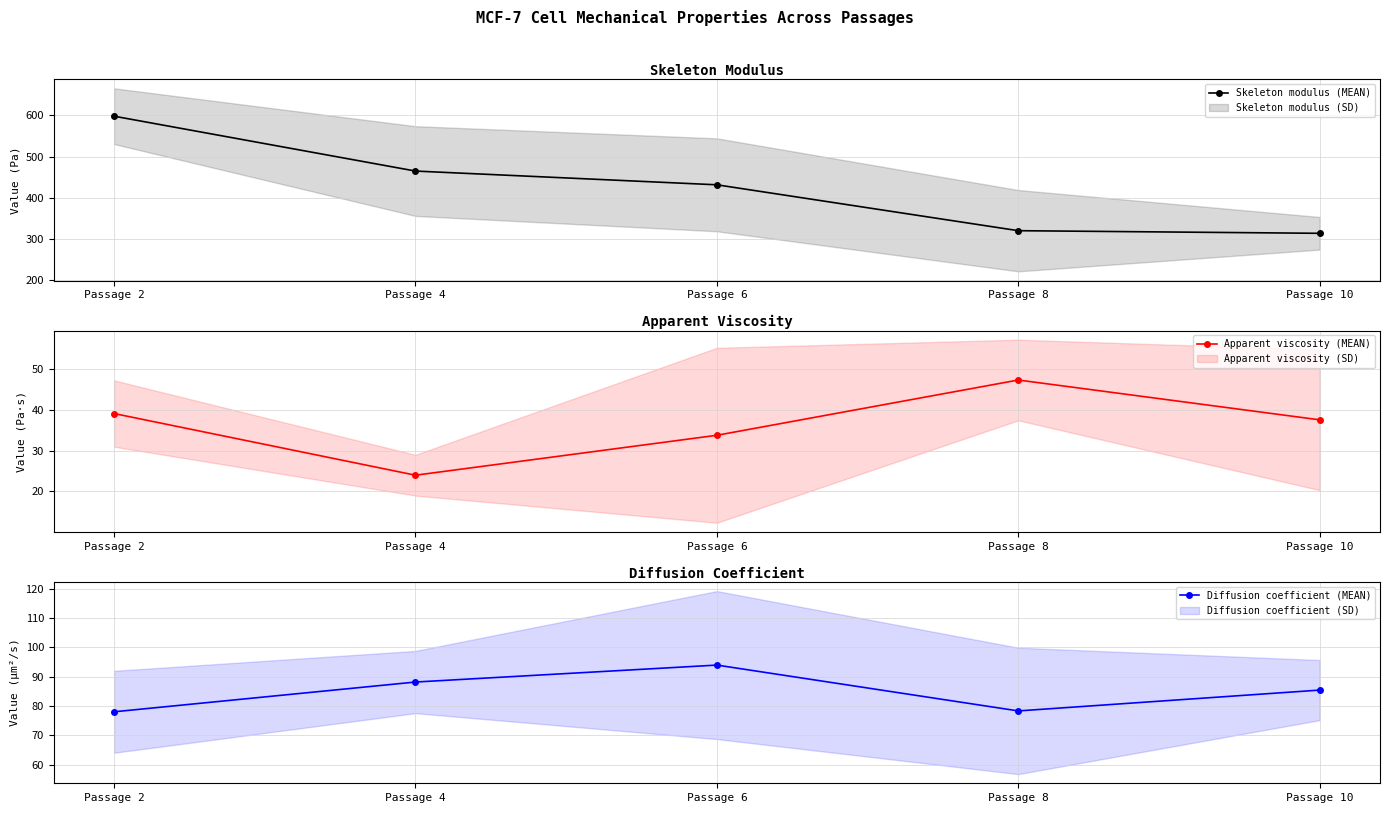

List the labels in order of Diffusion coefficient (MEAN) value, largest first.

Passage 6, Passage 4, Passage 10, Passage 8, Passage 2